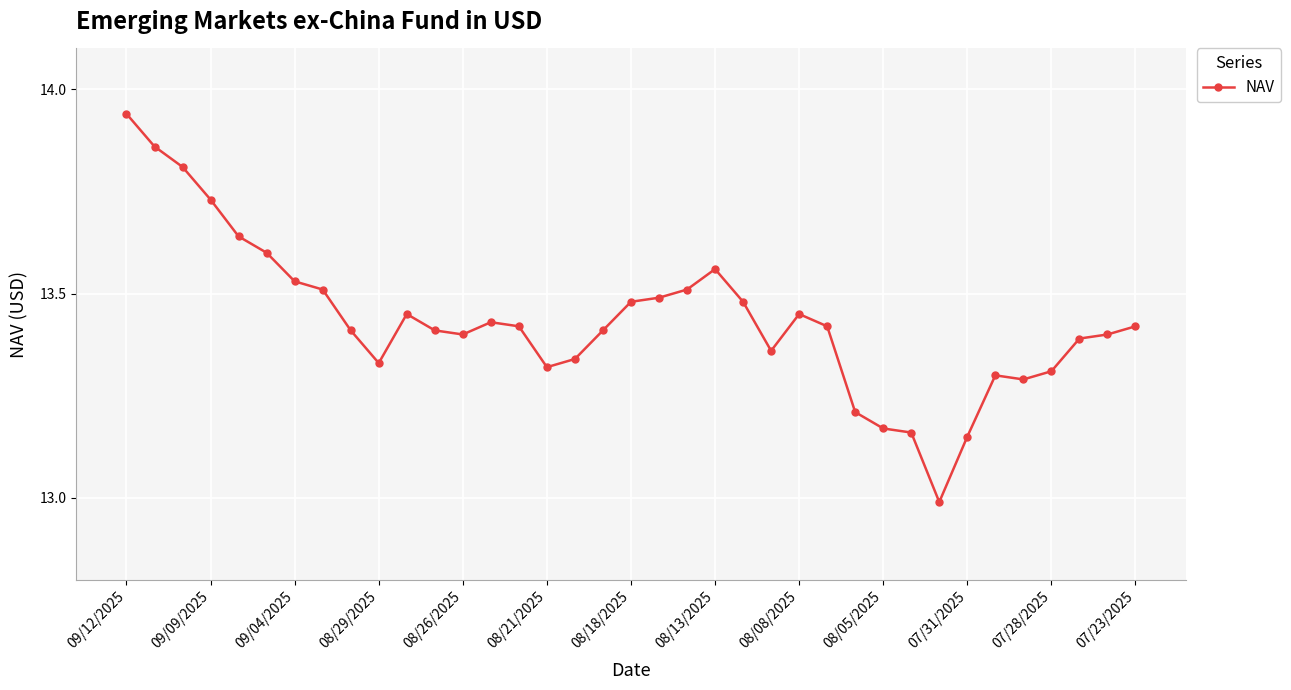

What is the minimum value shown in the chart?

13.0